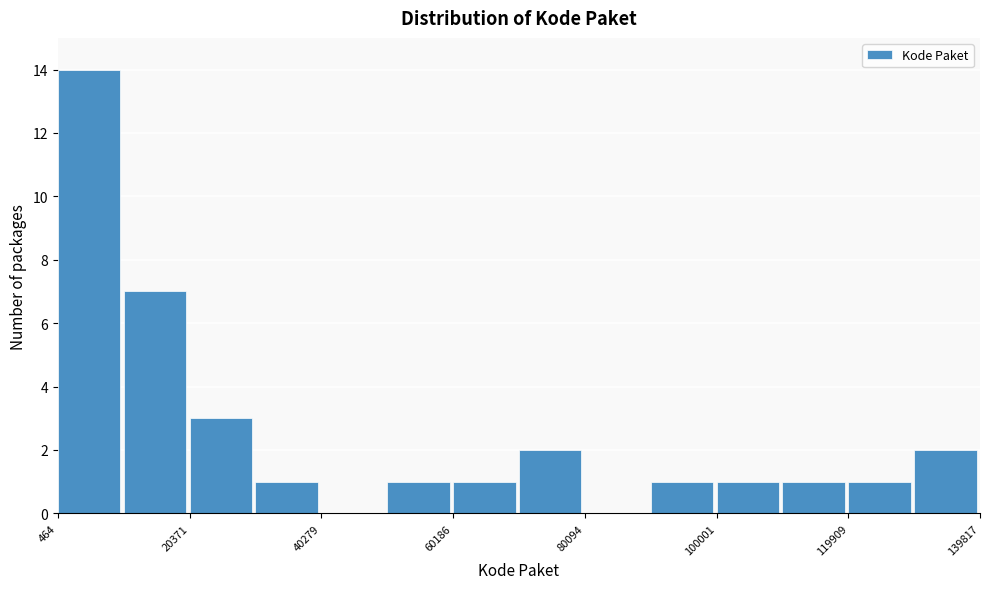

Reading left to right, list every bar in this chart as the range it spans on the x-axis followed by its height. Neither the bar edges nor the heights are printed on the chart, so give them approximately, as read against the axes.

0 to 10000: 14
10000 to 20000: 7
20000 to 30000: 3
30000 to 40000: 1
40000 to 50000: 0
50000 to 60000: 1
60000 to 70000: 1
70000 to 80000: 2
80000 to 90000: 0
90000 to 100000: 1
100000 to 110000: 1
110000 to 120000: 1
120000 to 130000: 1
130000 to 140000: 2